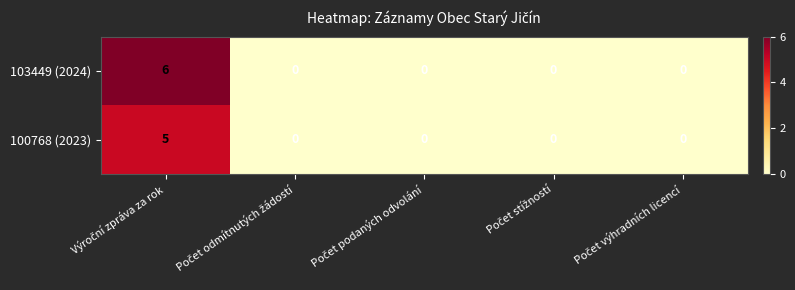

Which series has the widest spread of values?

103449 (2024)